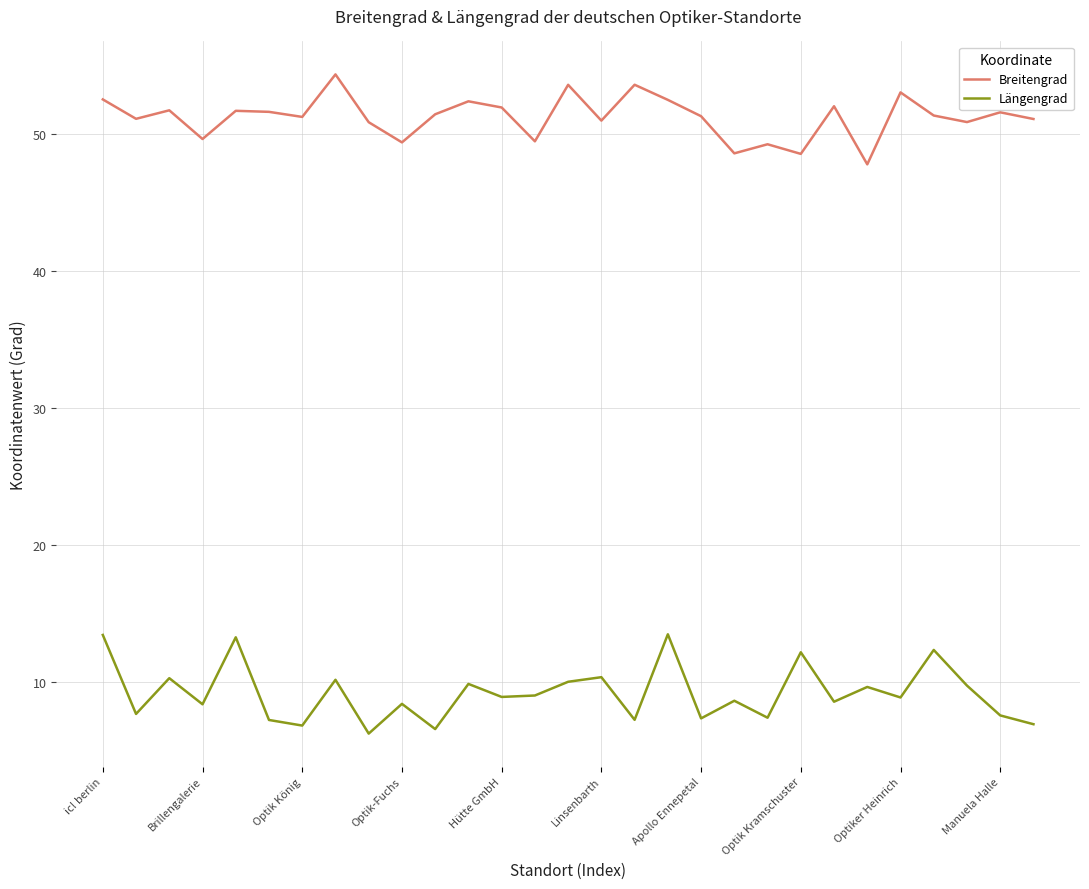

What is the difference between the maximum and second lowest values in the Längengrad series?

6.9